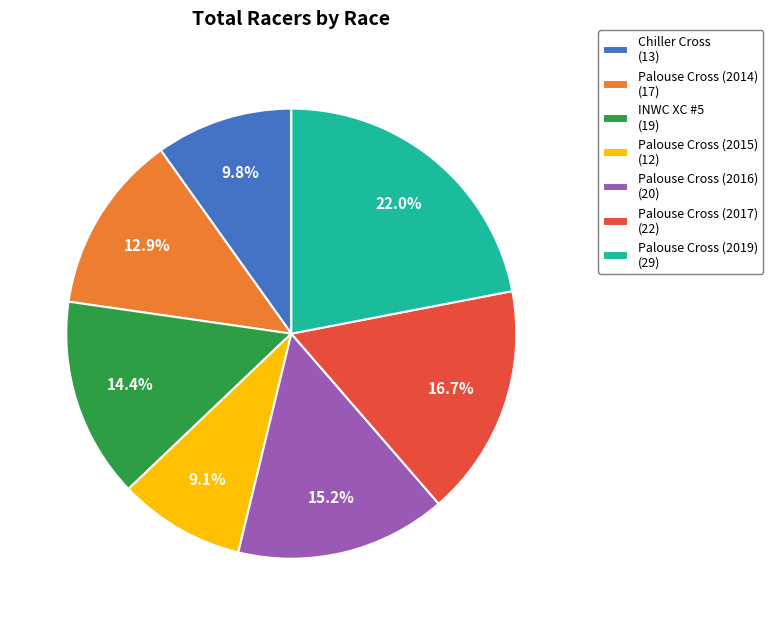

Does INWC XC #5 (19) represent more than half of the total?

No